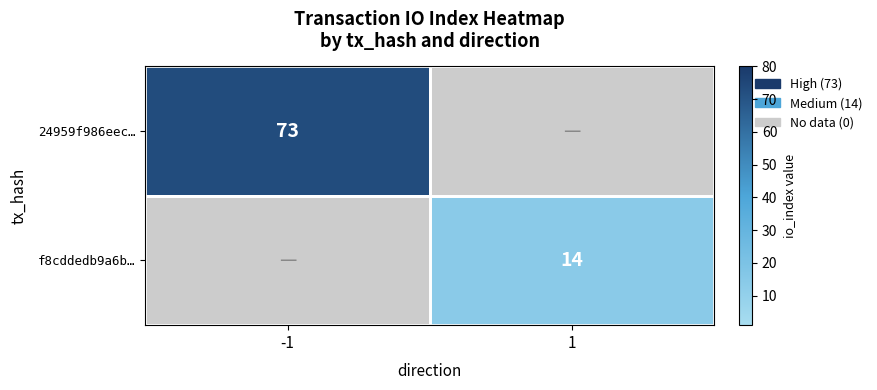

Is it true that f8cddedb9a6b… equals 21 at 1?

False